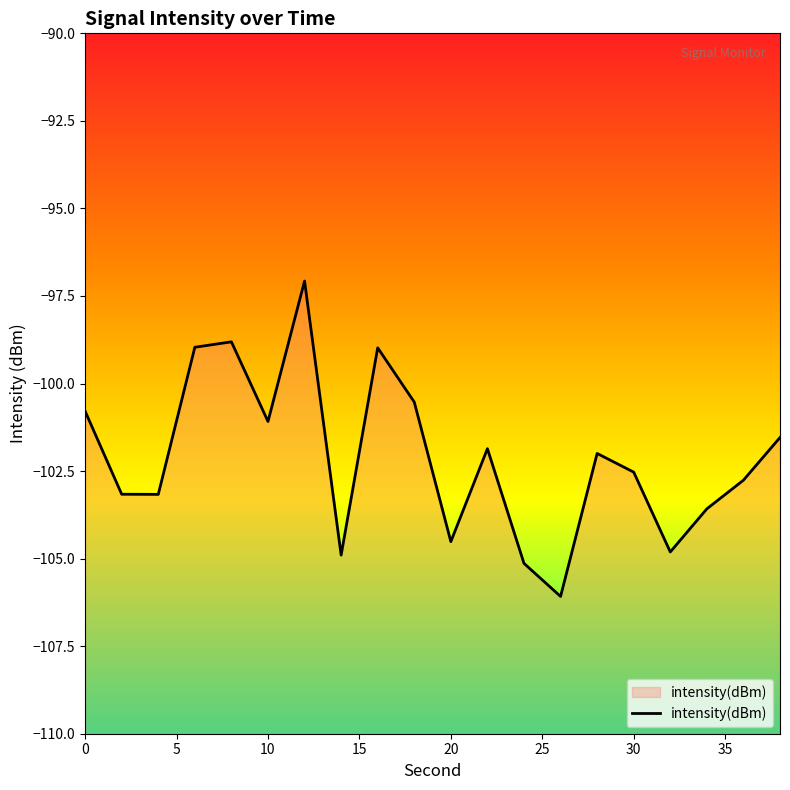

The value at 0 is -100.8. True or false?

True